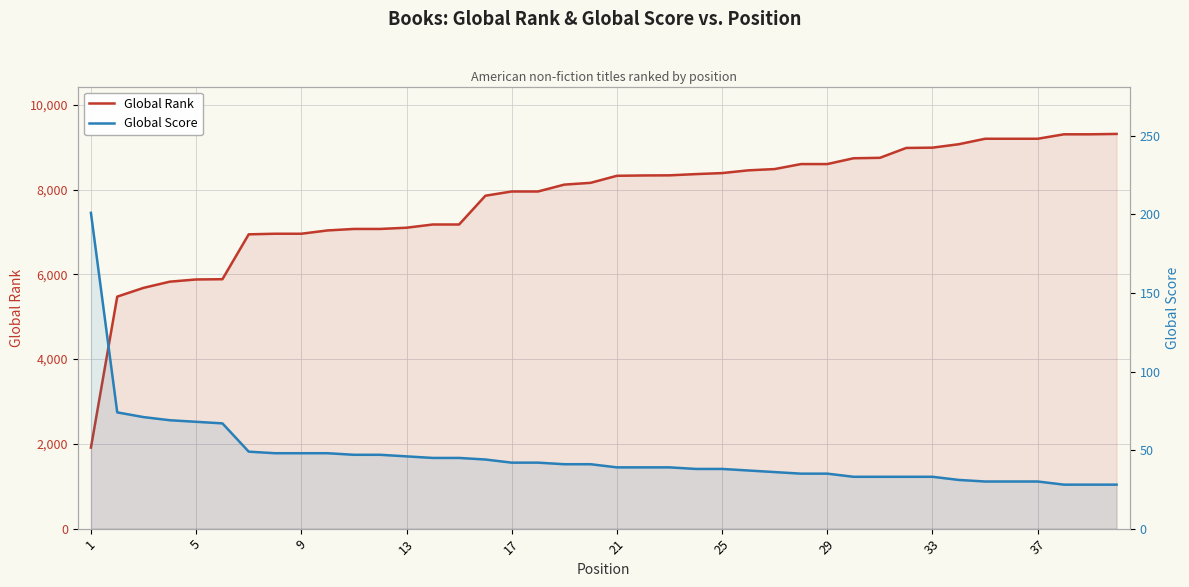

True or false: Global Score and Global Rank intersect in this chart.

False